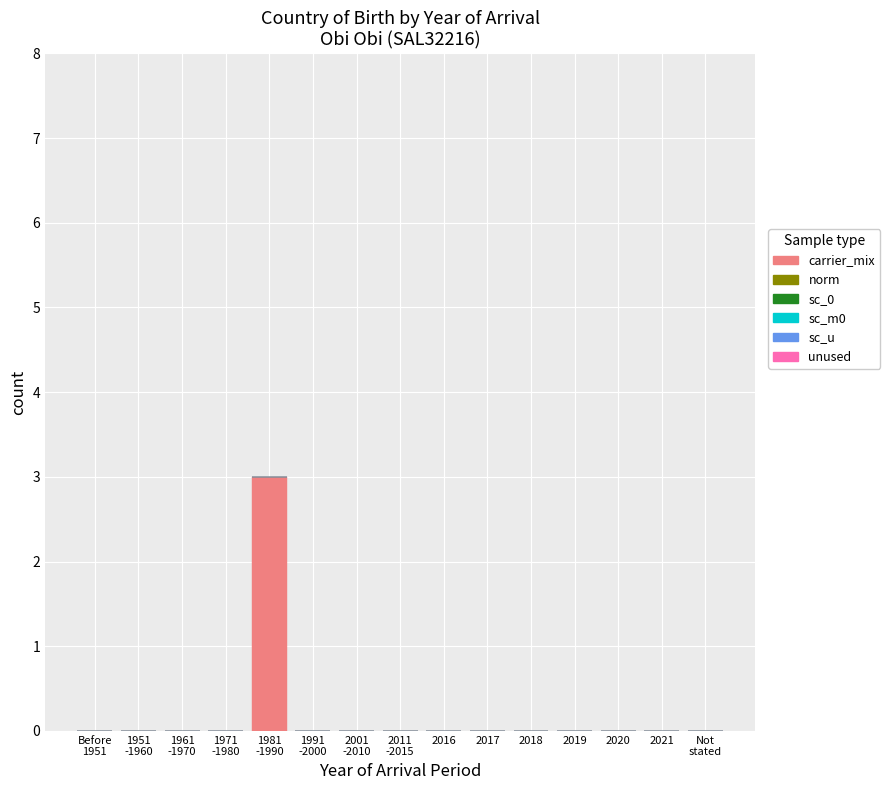

True or false: the data shows 0 at 2020.

True